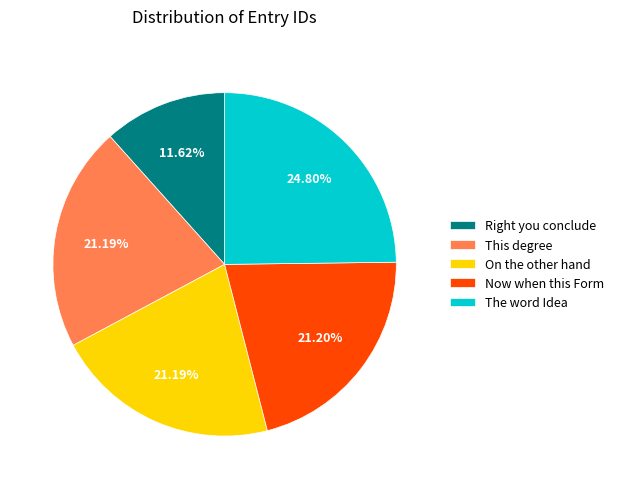

Which slice is the largest?

The word Idea